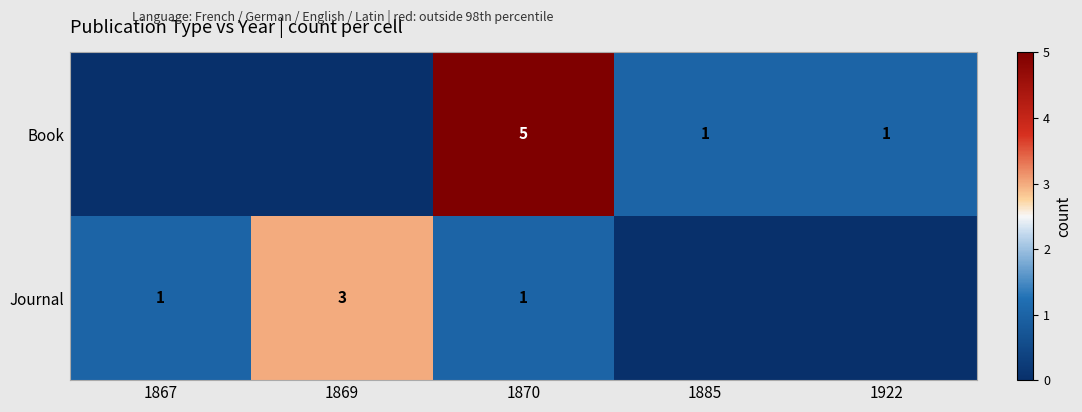

Is it true that Journal equals 2 at 1870?

False